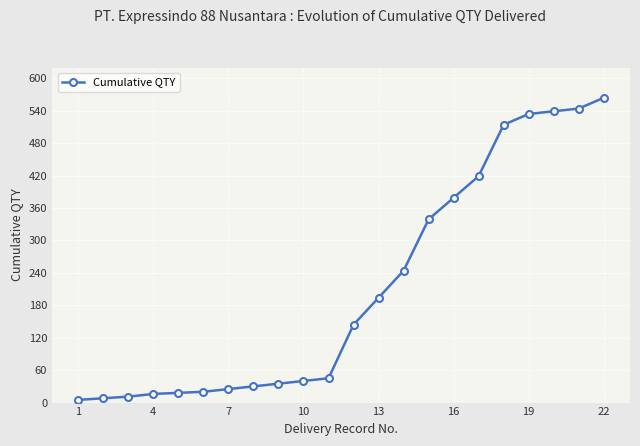

How many data points does each series have?

22